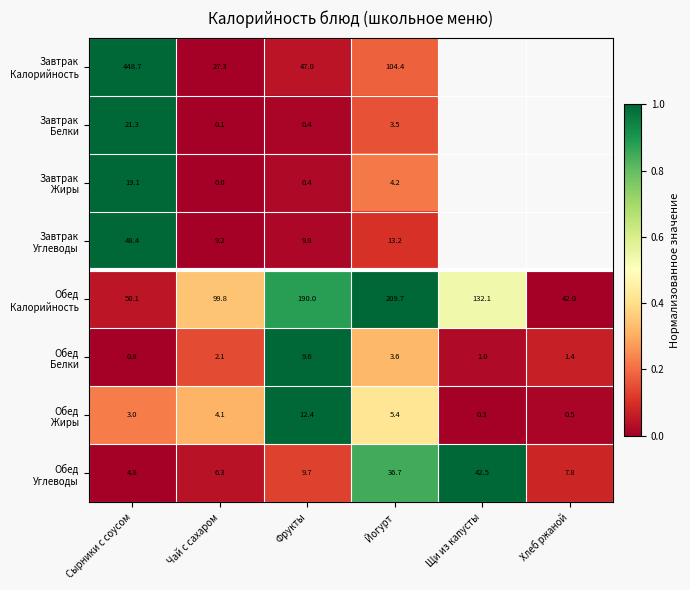

What is the total value across all series at Фрукты?

279.3